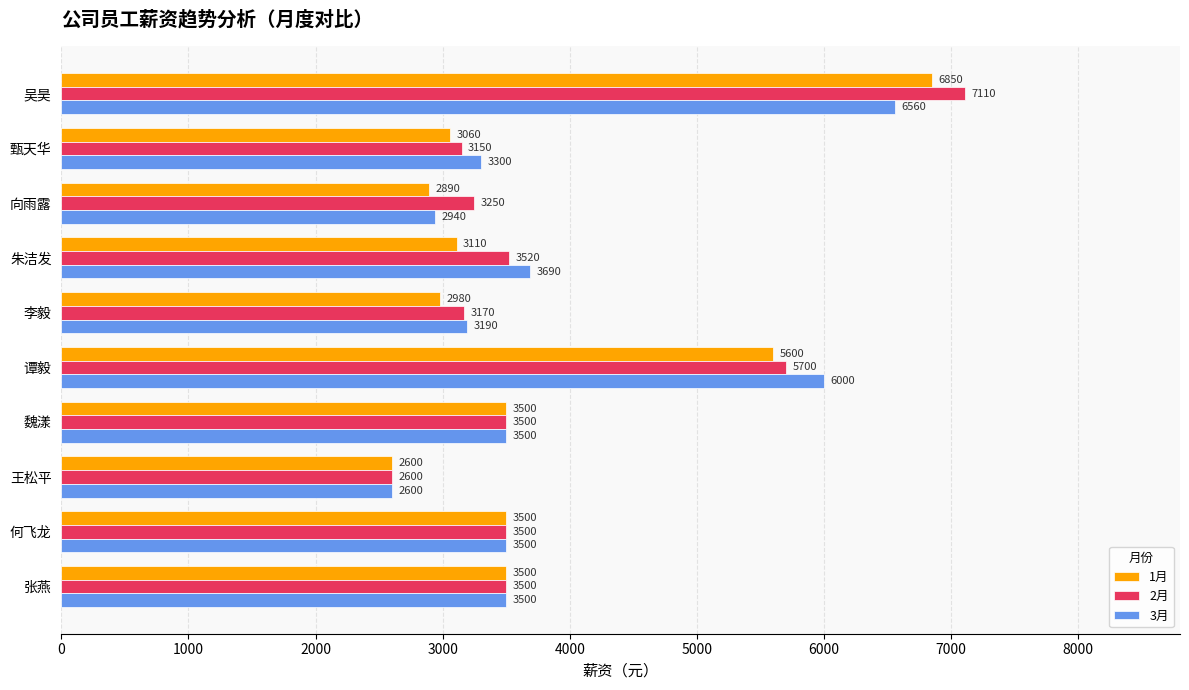

How many series are shown in this chart?

3